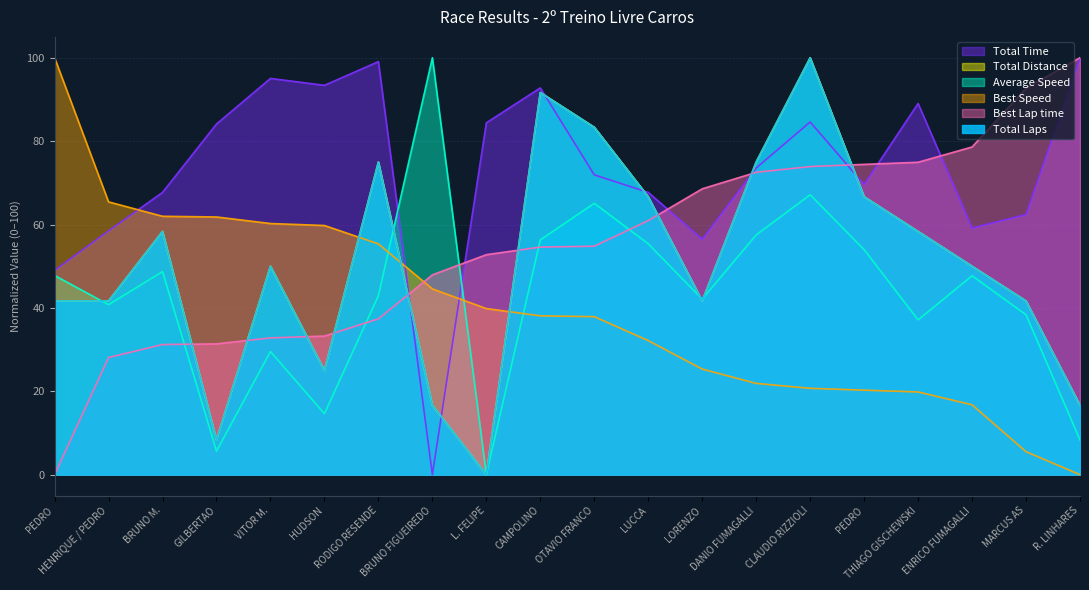

Which series ends up on top after the final intersection of Total Laps and Average Speed?

Total Laps